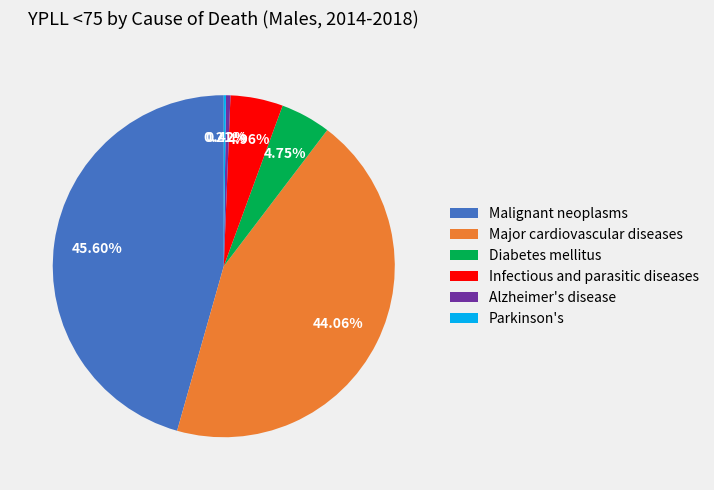

Is Alzheimer's disease the majority of the pie?

No